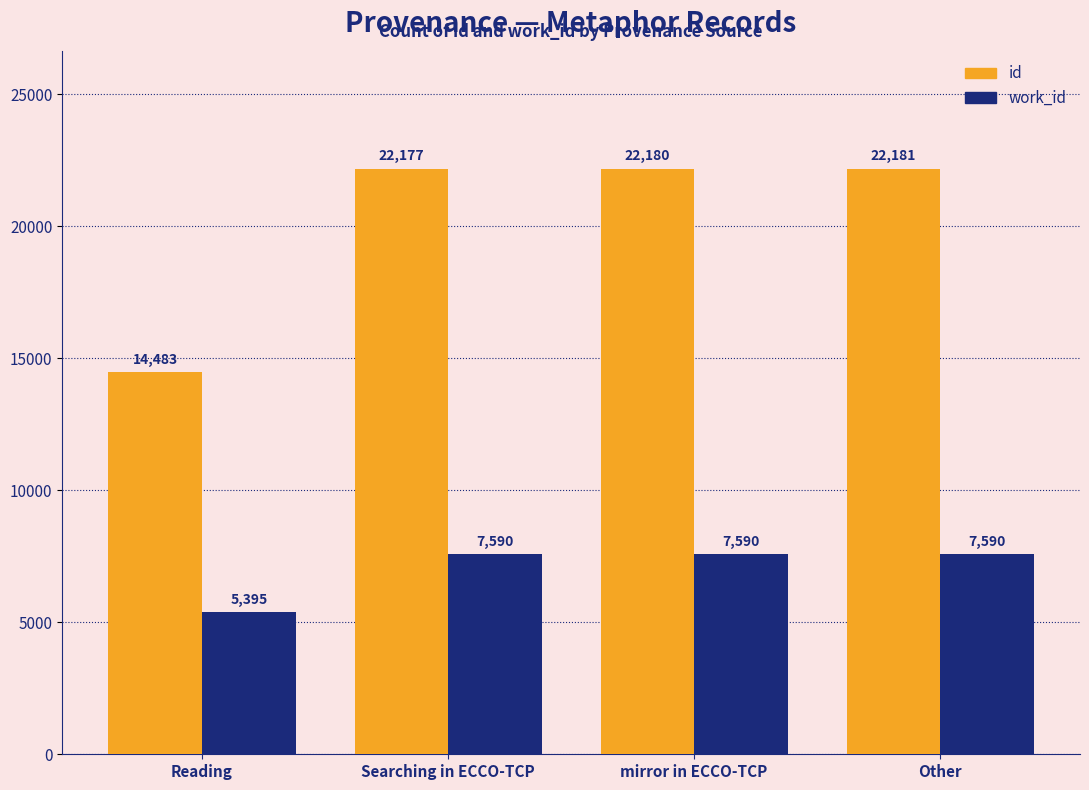

What value does the work_id series have at mirror in ECCO-TCP, to the nearest 10?

7590